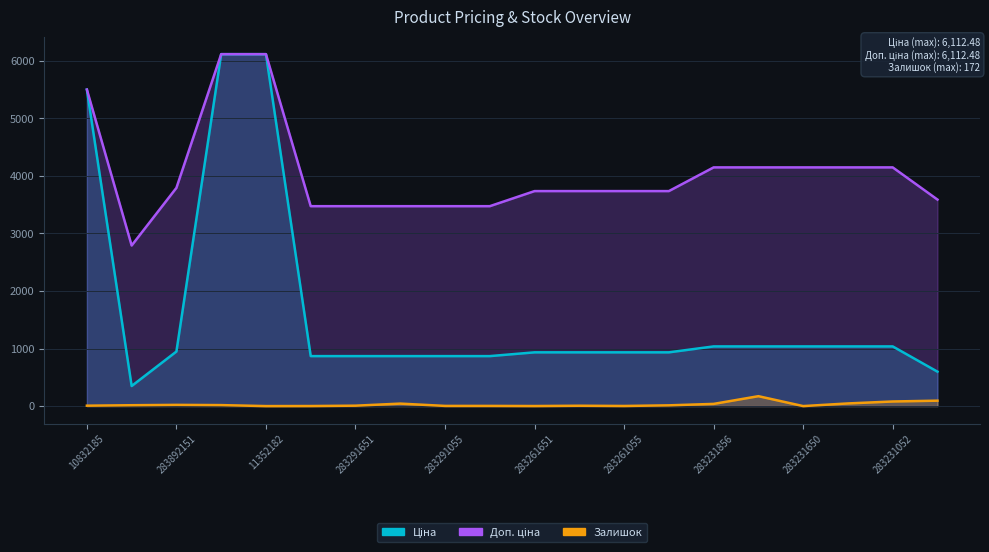

Reading right to left, transcribe all the data shown in this chart.

Ціна: 281731856=597.8	283231052=1036.5	283231055=1036.5	283231650=1036.5	283231651=1036.5	283231856=1036.5	283261052=933.5	283261055=933.5	283261650=933.5	283261651=933.5	283291052=868.0	283291055=868.0	283291650=868.0	283291651=868.0	283291856=868.0	11352182=6112.5	11352184=6112.5	283892151=947.6	283532151=348.6	10832185=5497.3
Доп. ціна: 281731856=3586.7	283231052=4145.9	283231055=4145.9	283231650=4145.9	283231651=4145.9	283231856=4145.9	283261052=3734.2	283261055=3734.2	283261650=3734.2	283261651=3734.2	283291052=3472.1	283291055=3472.1	283291650=3472.1	283291651=3472.1	283291856=3472.1	11352182=6112.5	11352184=6112.5	283892151=3790.3	283532151=2789.2	10832185=5497.3
Залишок: 281731856=94.0	283231052=80.0	283231055=46.0	283231650=0.0	283231651=172.0	283231856=38.0	283261052=13.0	283261055=2.0	283261650=6.0	283261651=1.0	283291052=3.0	283291055=3.0	283291650=43.0	283291651=7.0	283291856=1.0	11352182=0.0	11352184=17.0	283892151=21.0	283532151=15.0	10832185=7.0